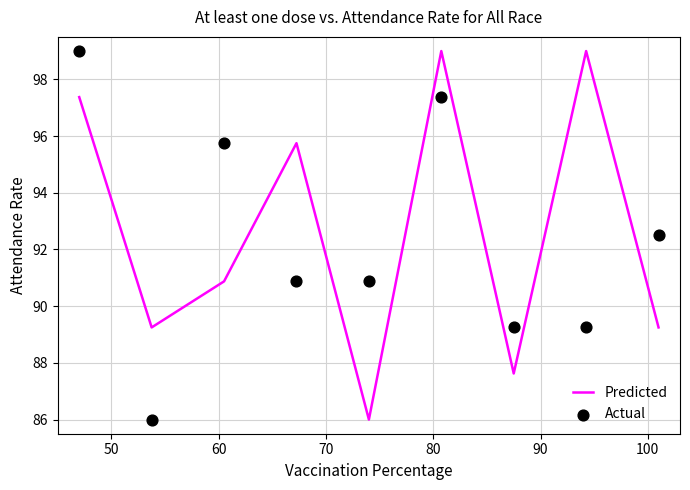

Which series contains the lowest Y value?

Predicted